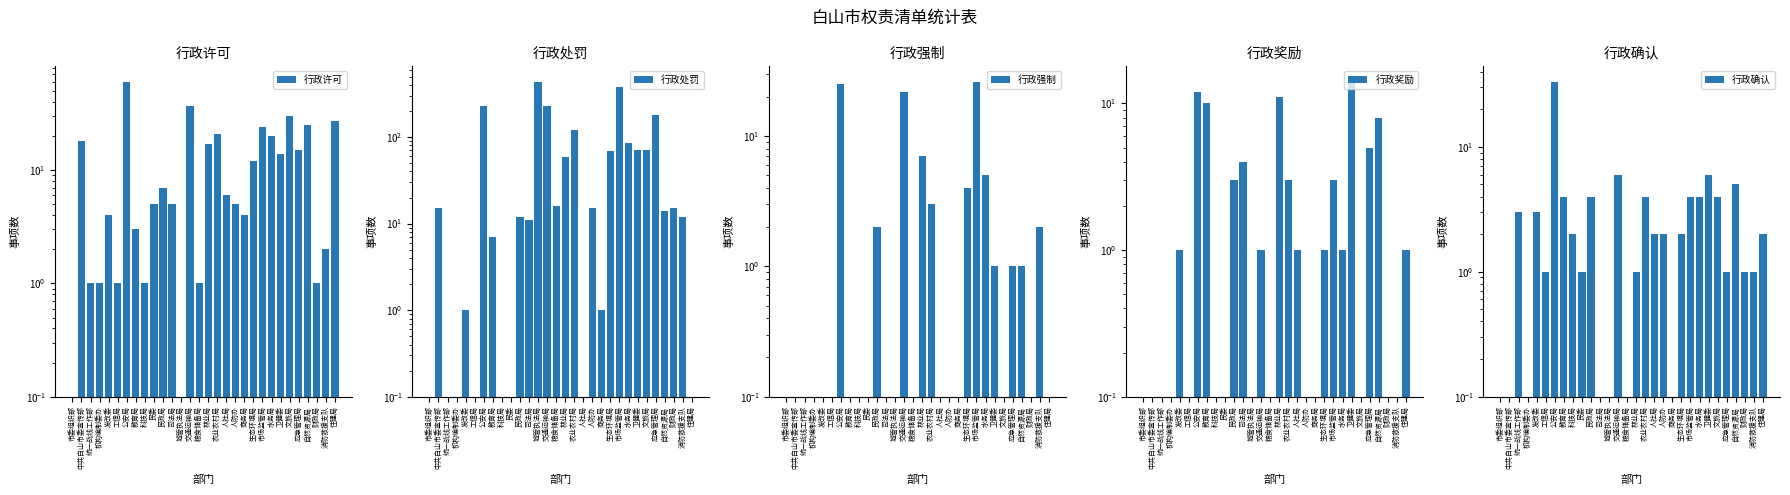

What are all the series names shown in the legend?

行政许可, 行政处罚, 行政强制, 行政奖励, 行政确认